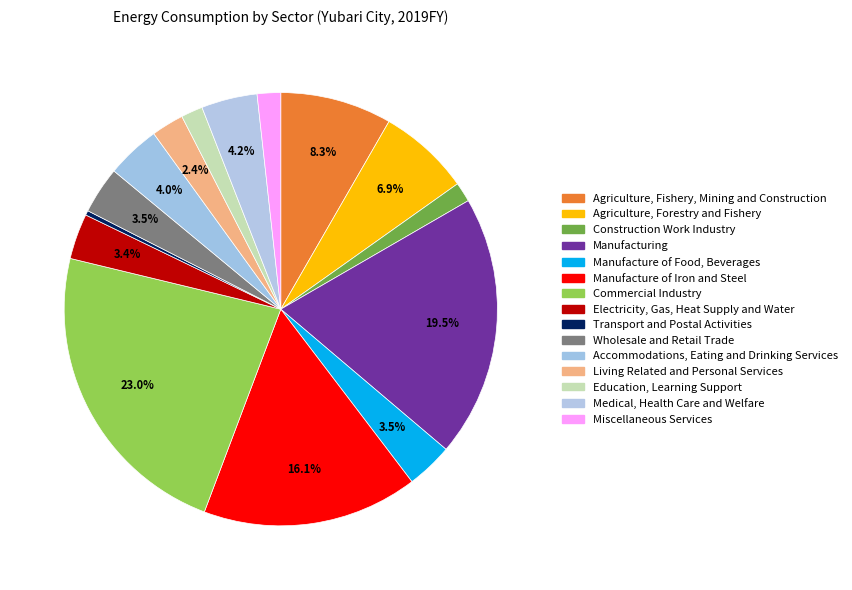

What is the smallest slice in the pie chart?

Transport and Postal Activities